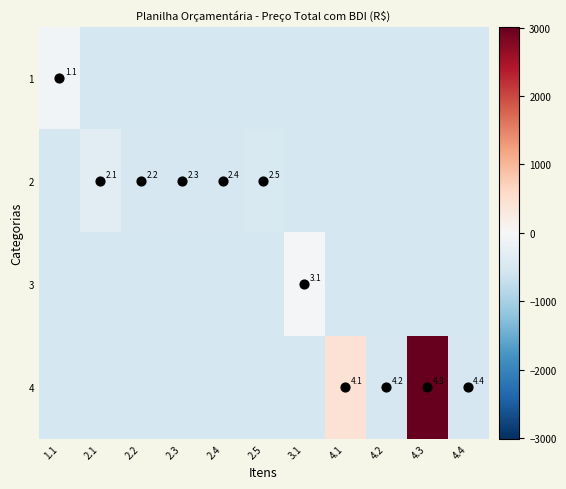

What is the approximate value of 4 at 4.1?

423.8